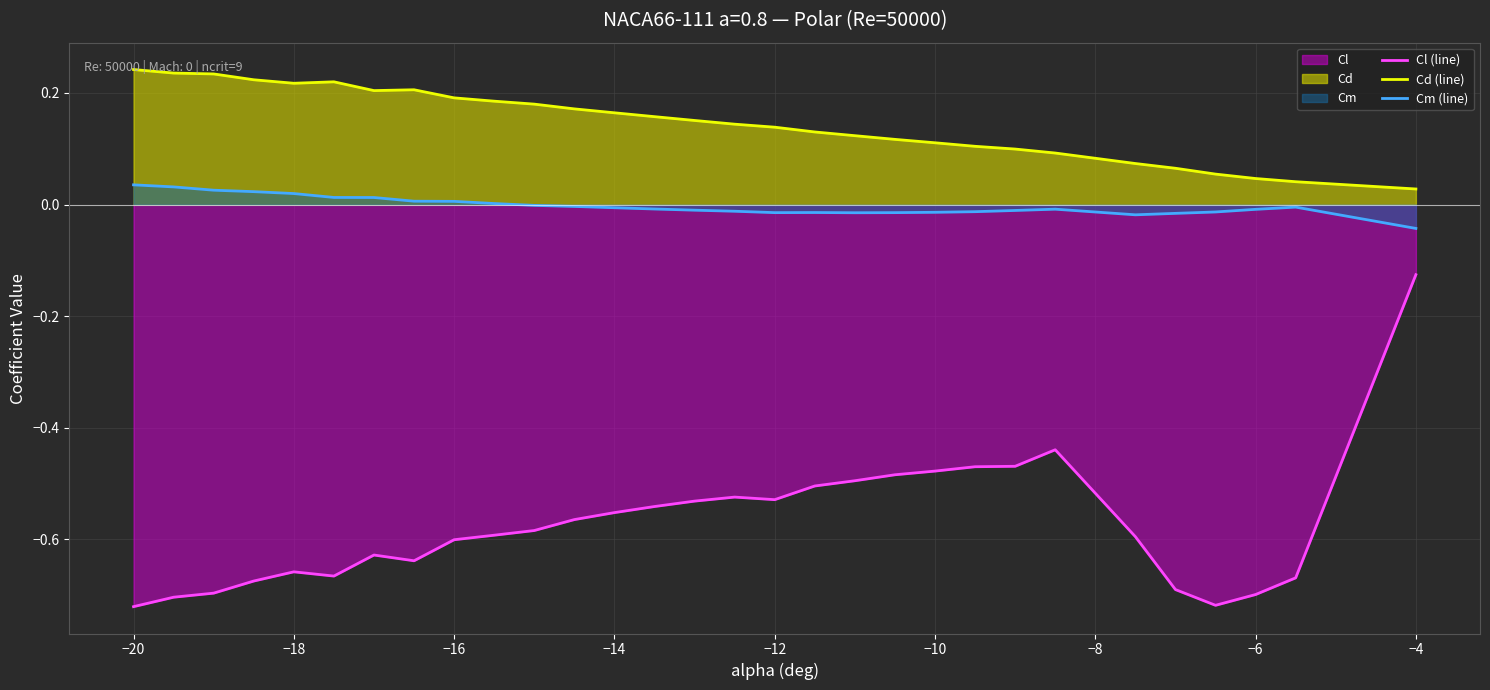

What is the difference between the maximum and minimum values in the Cl (line) series?

0.6